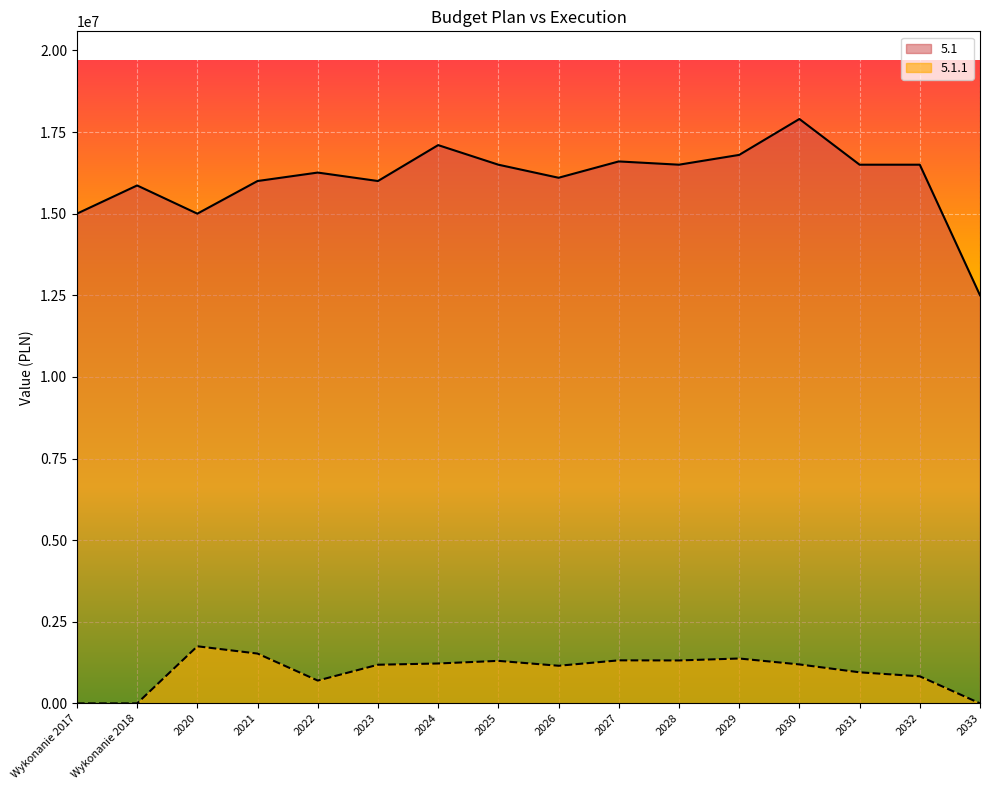

Reading right to left, what are all the values shown in this chart?

5.1: 12500000.0	16500000.0	16500000.0	17900000.0	16800000.0	16500000.0	16600000.0	16100000.0	16500000.0	17100000.0	16000000.0	16259000.0	16000000.0	15000000.0	15864211.8	15000000.0
5.1.1: 0.0	828900.0	951050.0	1192810.0	1374220.0	1314350.0	1317840.0	1152190.0	1301950.0	1221590.0	1183200.0	698400.0	1525289.8	1748600.0	0.0	0.0